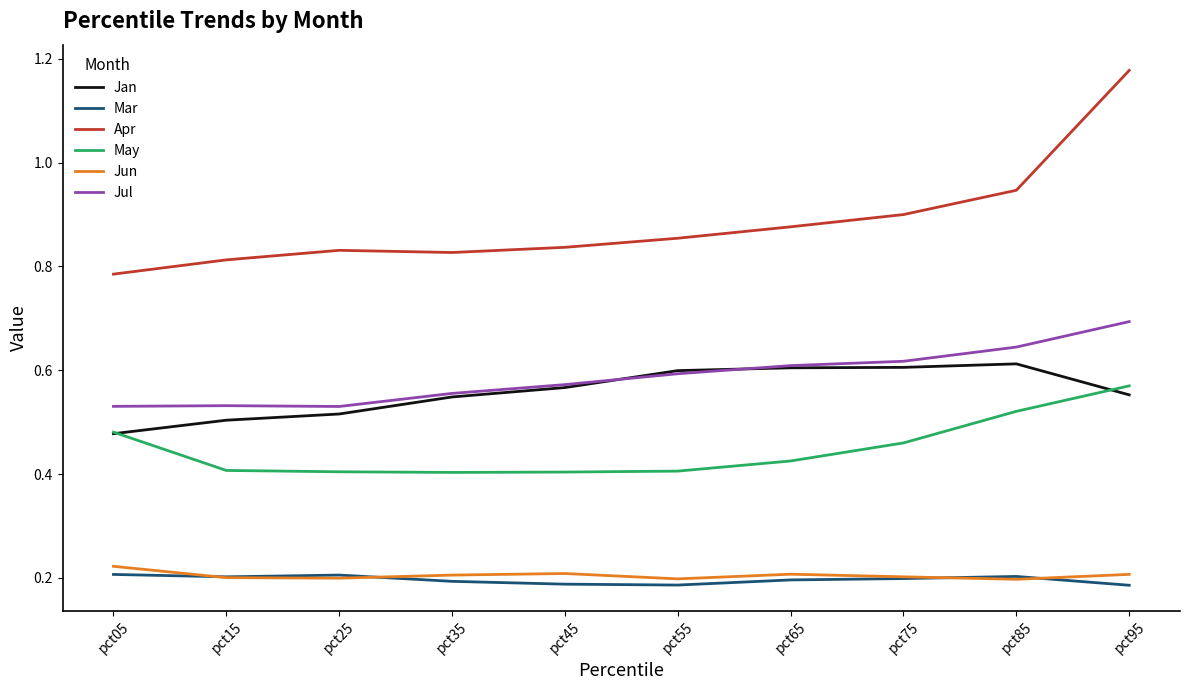

Which series has the largest range (max minus min)?

Apr